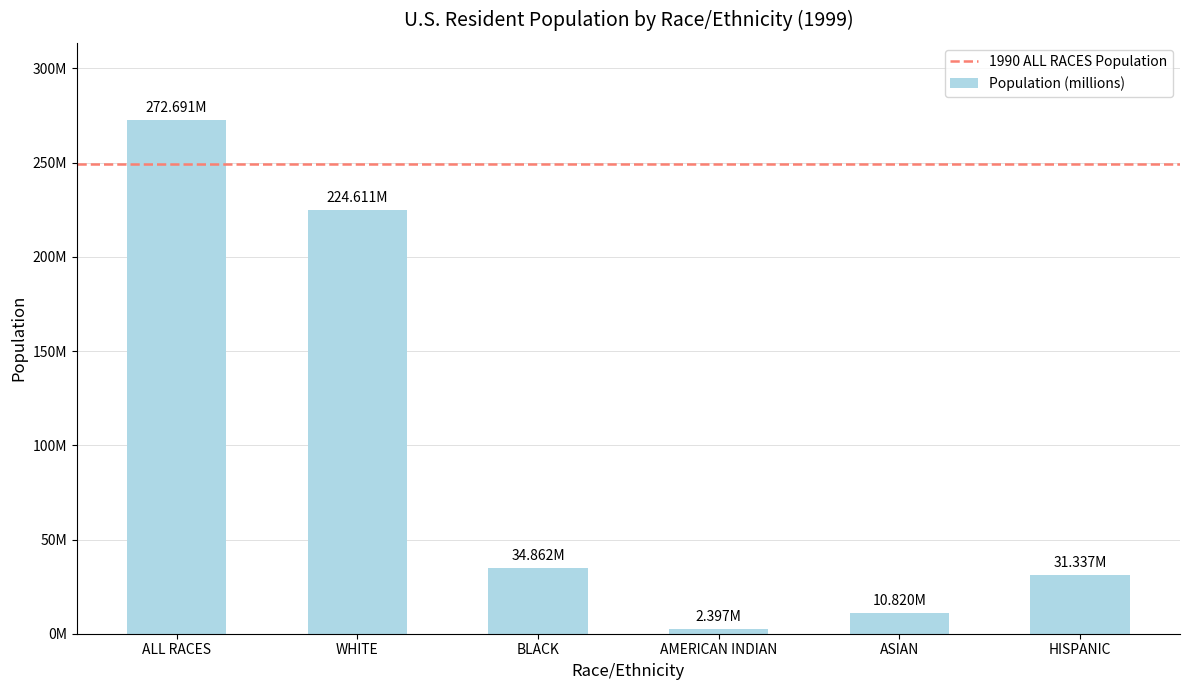

Does the chart contain any negative values?

No